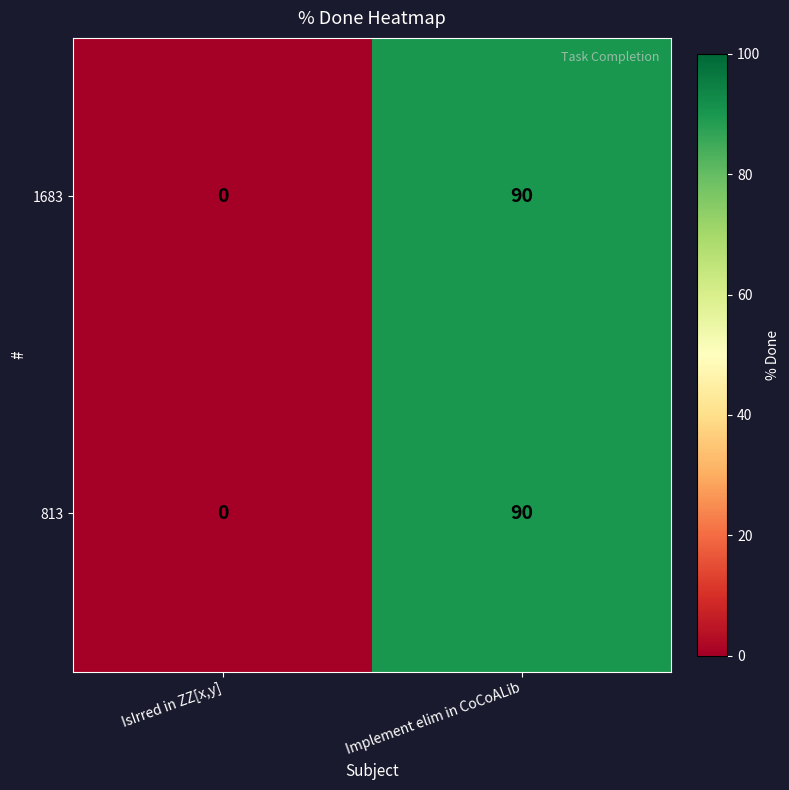

At which category is the sum across all series the highest?

Implement elim in CoCoALib